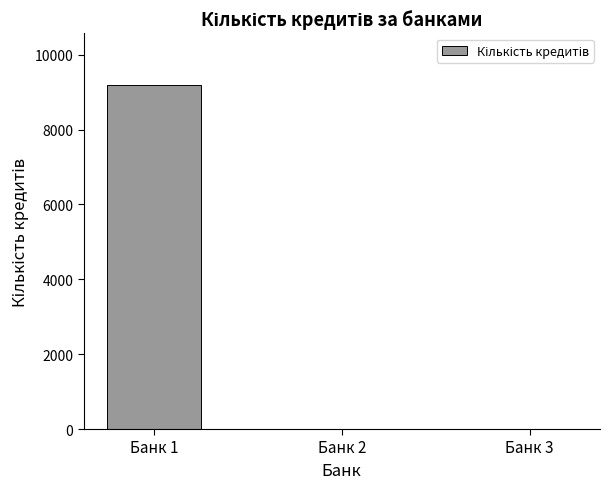

What is the change in value from Банк 1 to Банк 3?

-9191